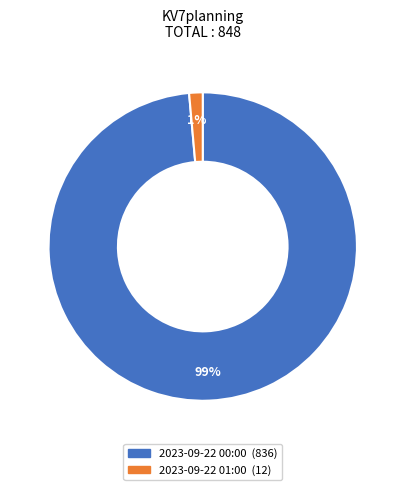

What percentage is the 2023-09-22 01:00 slice, to the nearest percent?

1%